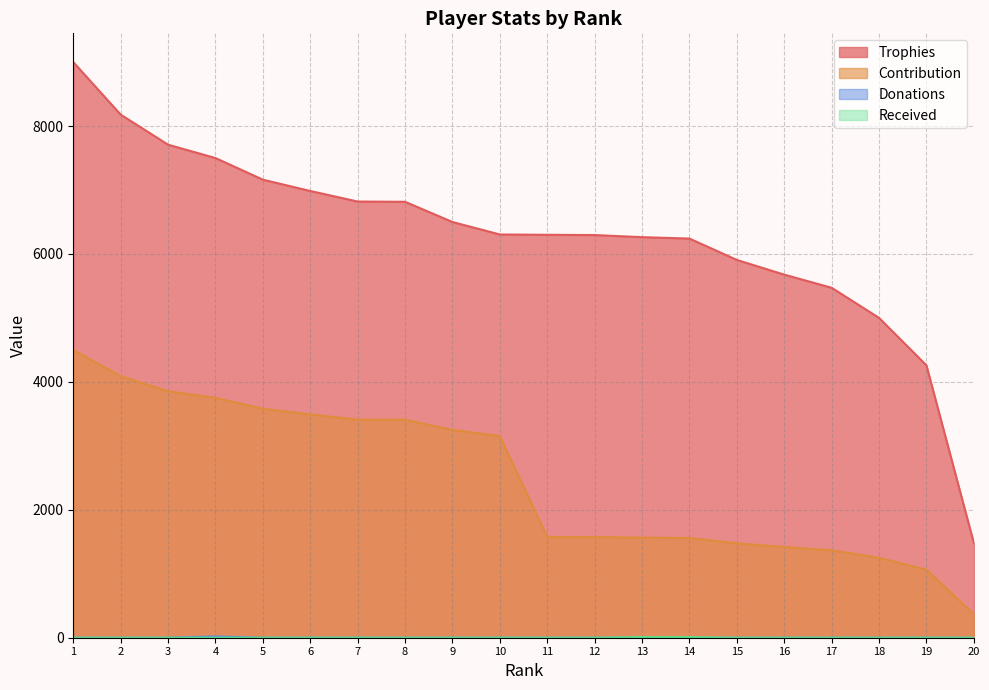

Reading left to right, list all the values displayed in this chart.

Trophies: 9000	8179	7709	7500	7162	6985	6820	6816	6500	6305	6300	6296	6263	6241	5907	5677	5472	5001	4259	1482
Contribution: 4500	4089	3854	3750	3581	3492	3410	3408	3250	3152	1575	1574	1565	1560	1476	1419	1368	1250	1064	370
Donations: 0	0	0	20	0	0	0	0	0	0	0	0	0	0	0	0	0	0	0	0
Received: 0	0	0	0	0	0	0	0	0	0	0	0	10	10	0	0	0	0	0	0